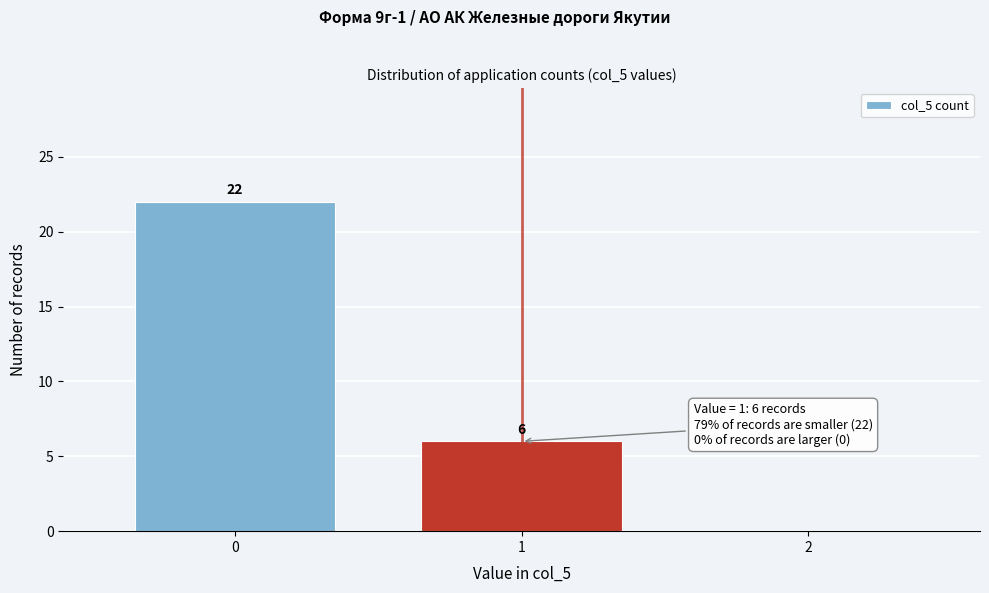

Reading left to right, transcribe all the data shown in this chart.

0=22	1=6	2=0